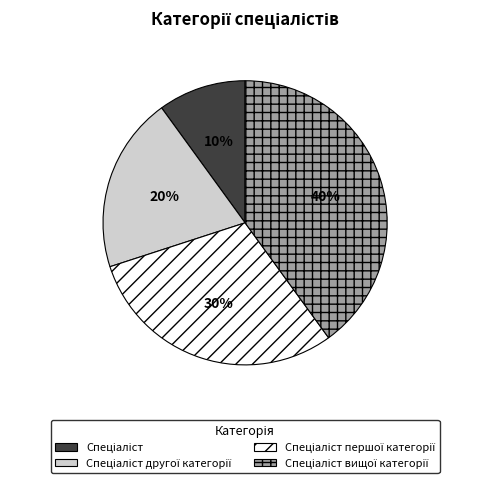

To the nearest percent, what is the difference between the largest and smallest slice percentages?

30%